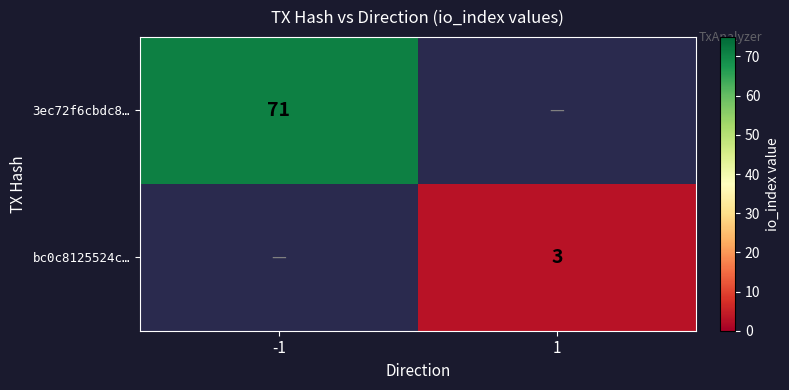

How many data points does each series have?

2